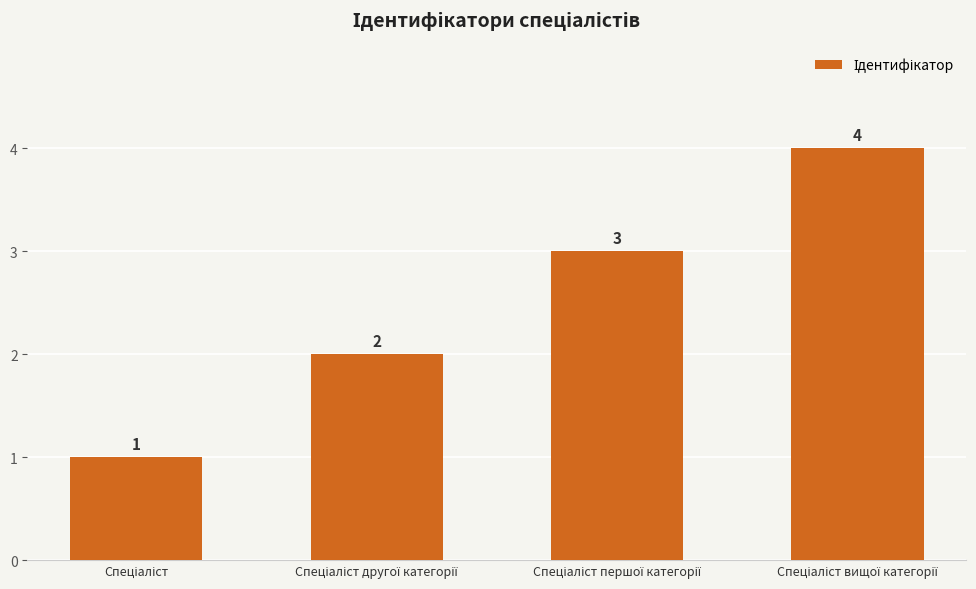

What is the difference between the maximum and minimum values?

3